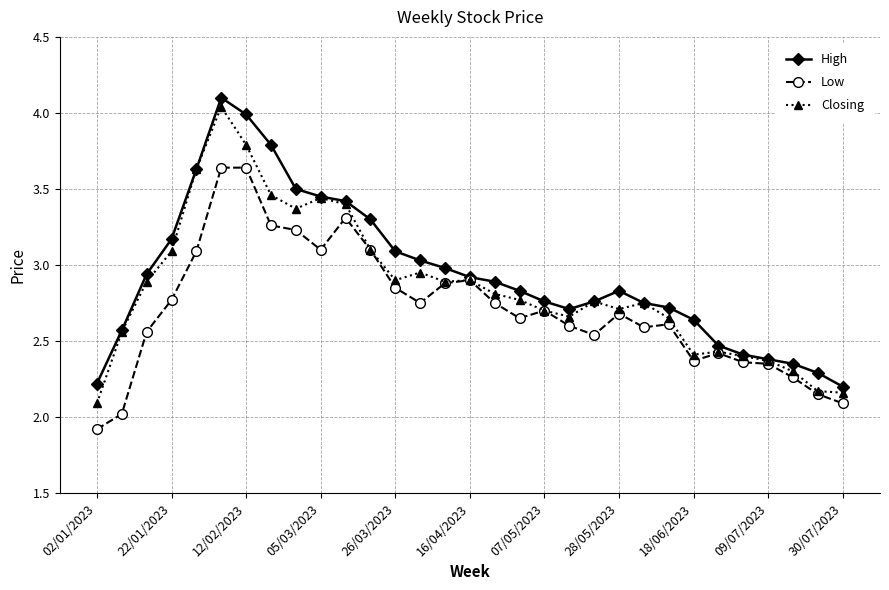

True or false: High has more than 0 interior local peaks.

True